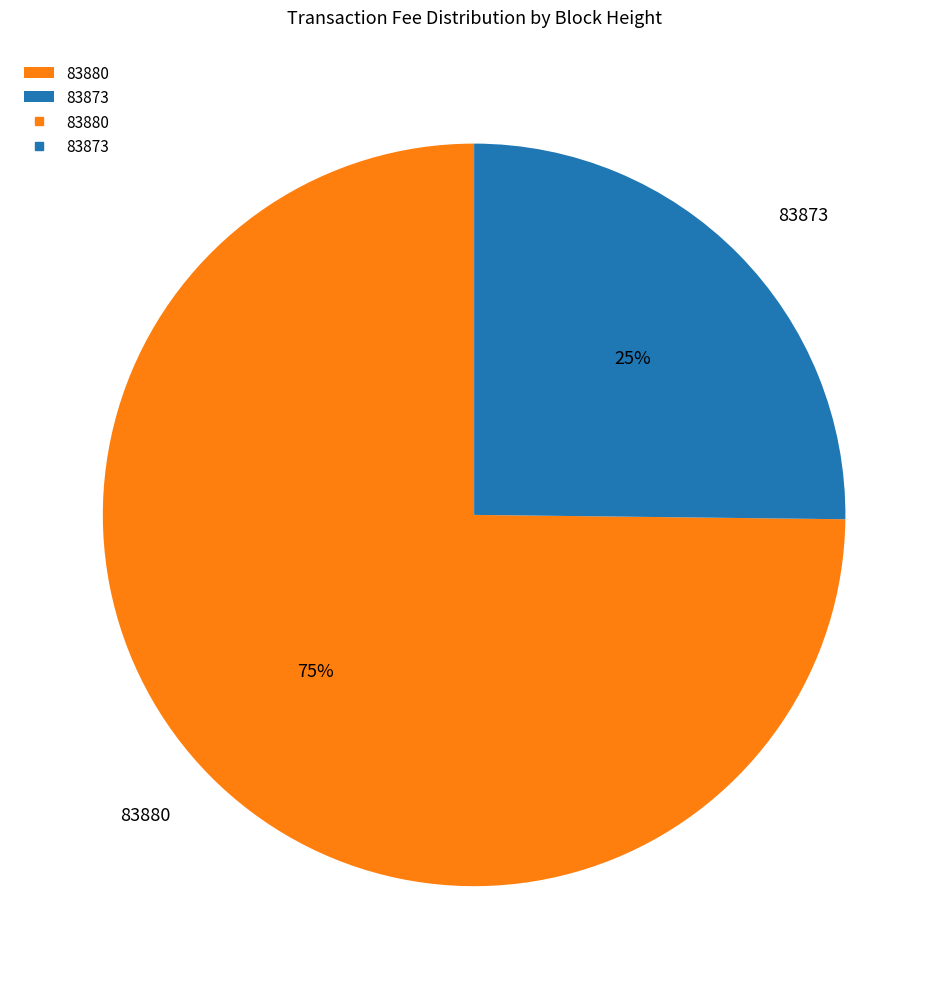

Count the number of slices in the pie.

2